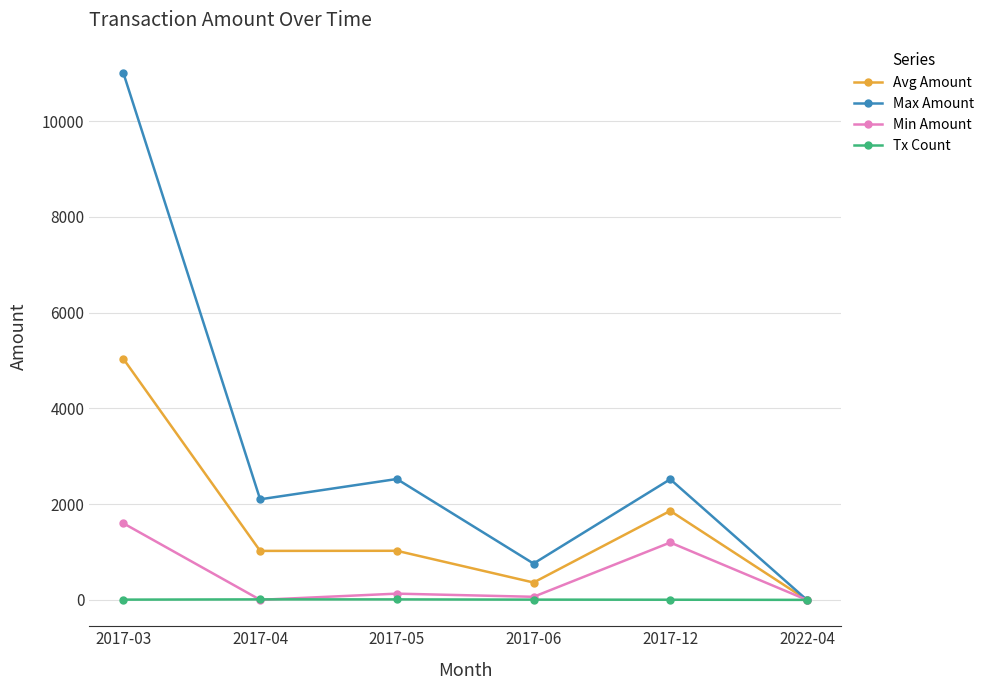

Which category has the lowest value in the Avg Amount series?

2022-04